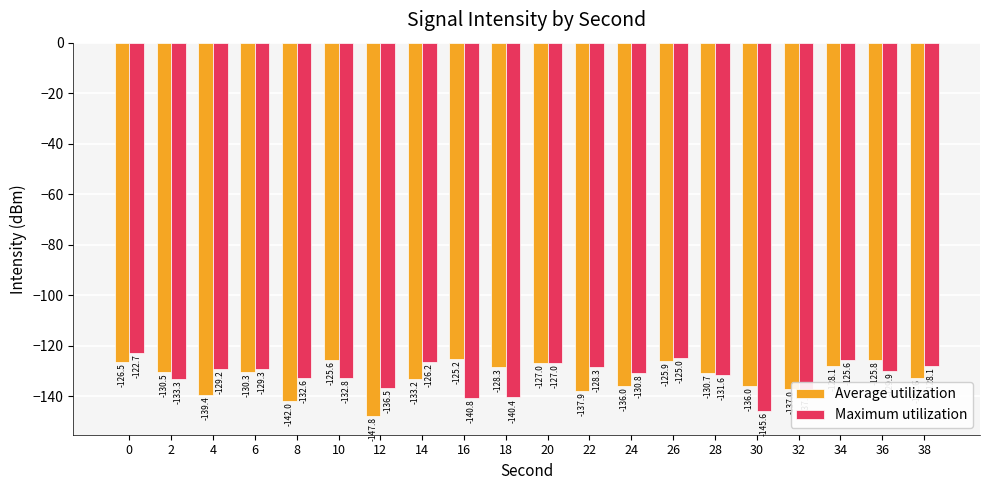

How many bars are there in each group?

2